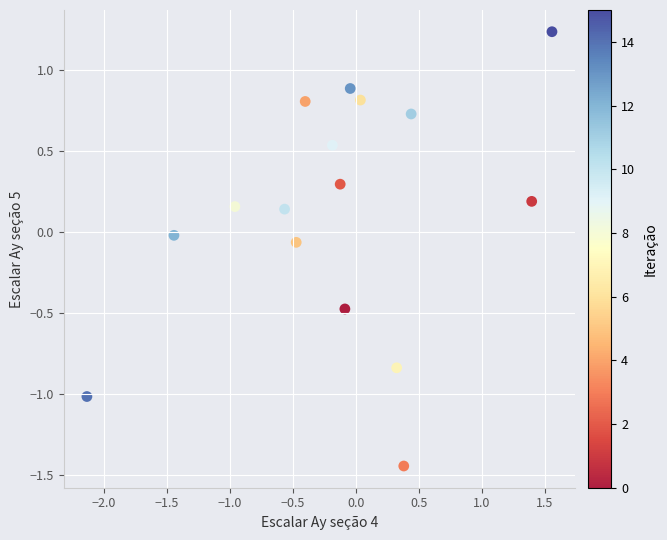

What is the range of Y values (max minus min)?

2.7